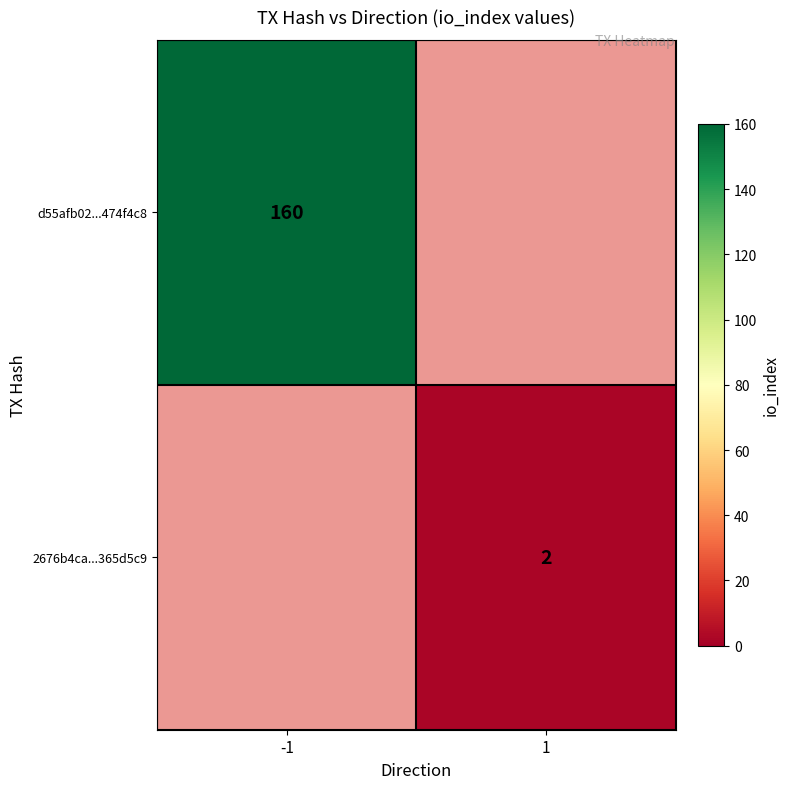

True or false: d55afb02...474f4c8 has a value of 100 at -1.

False